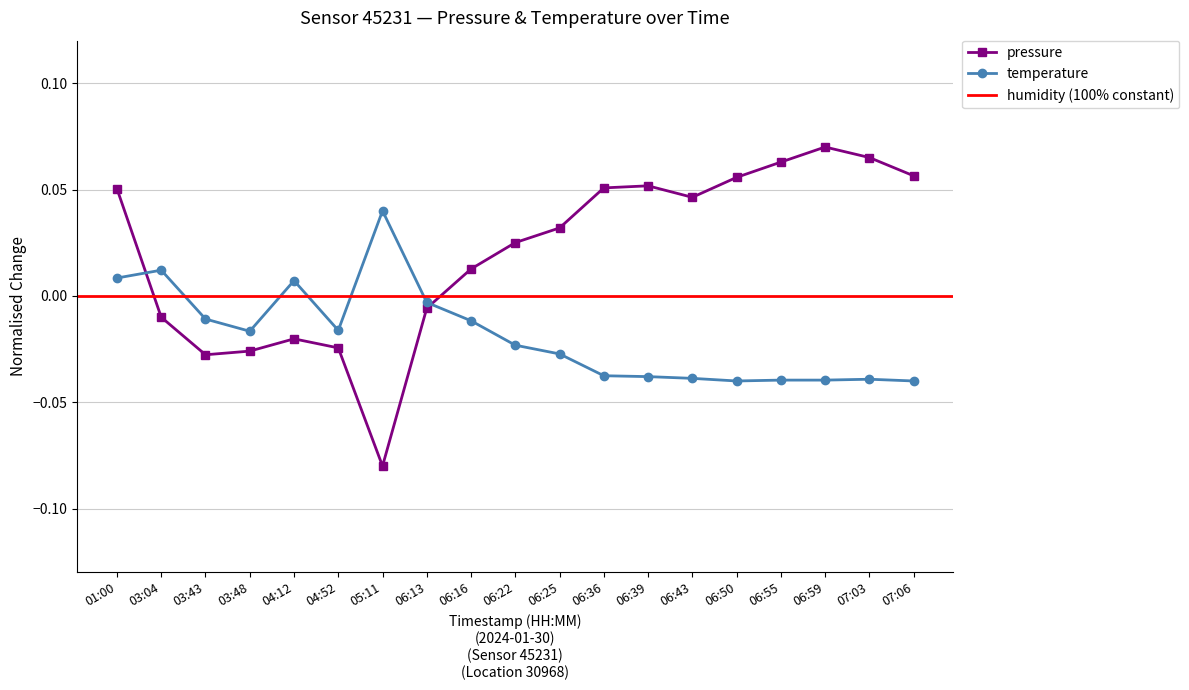

Which label corresponds to the smallest value in the chart?

05:11